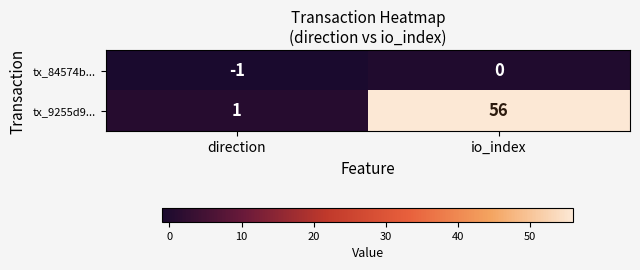

Rank the series at direction from lowest to highest value.

tx_84574b..., tx_9255d9...